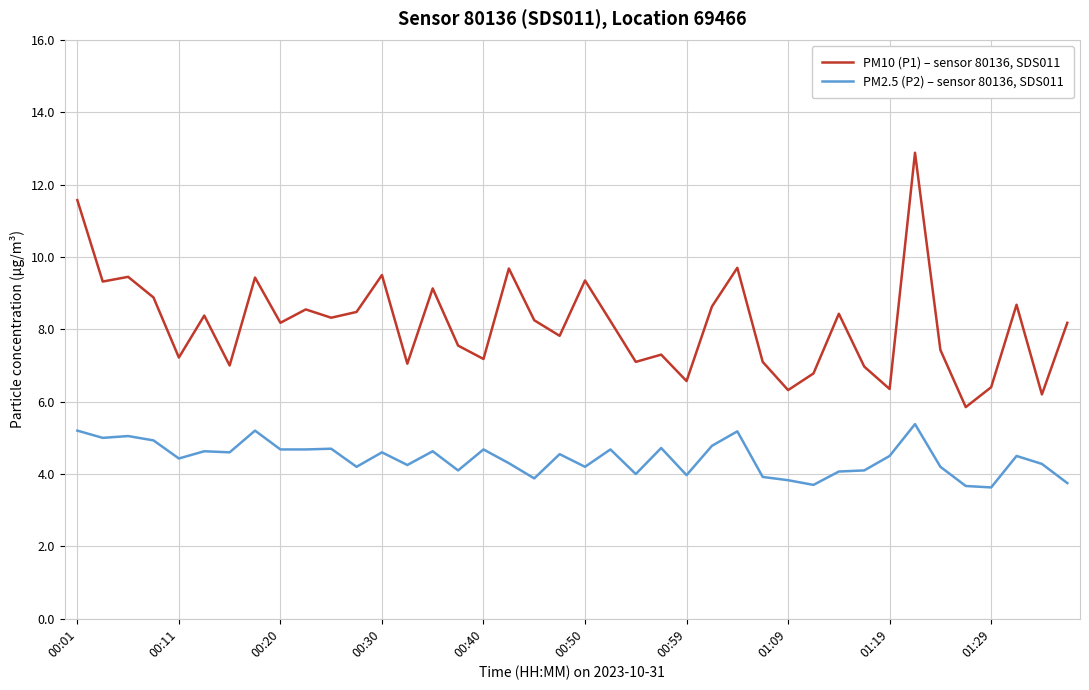

What is the greatest value displayed?

12.9